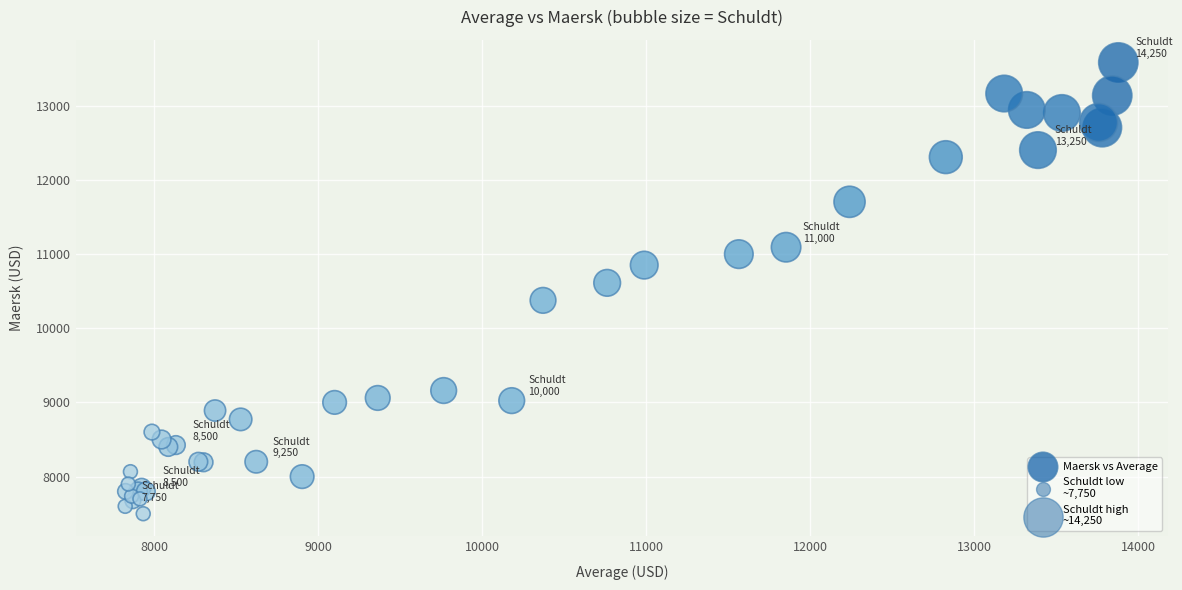

What Y value in the scatter plot is closest to 10540?

10611